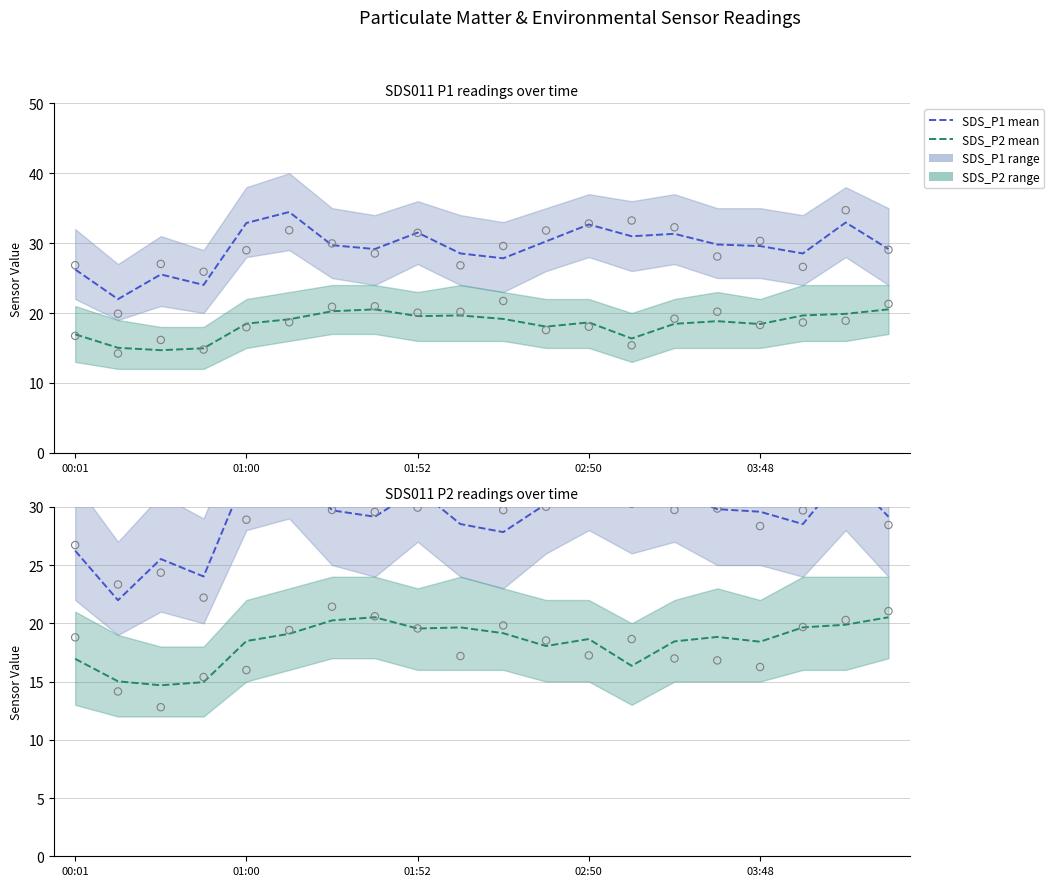

At how many categories does at least one series exceed 23?

20